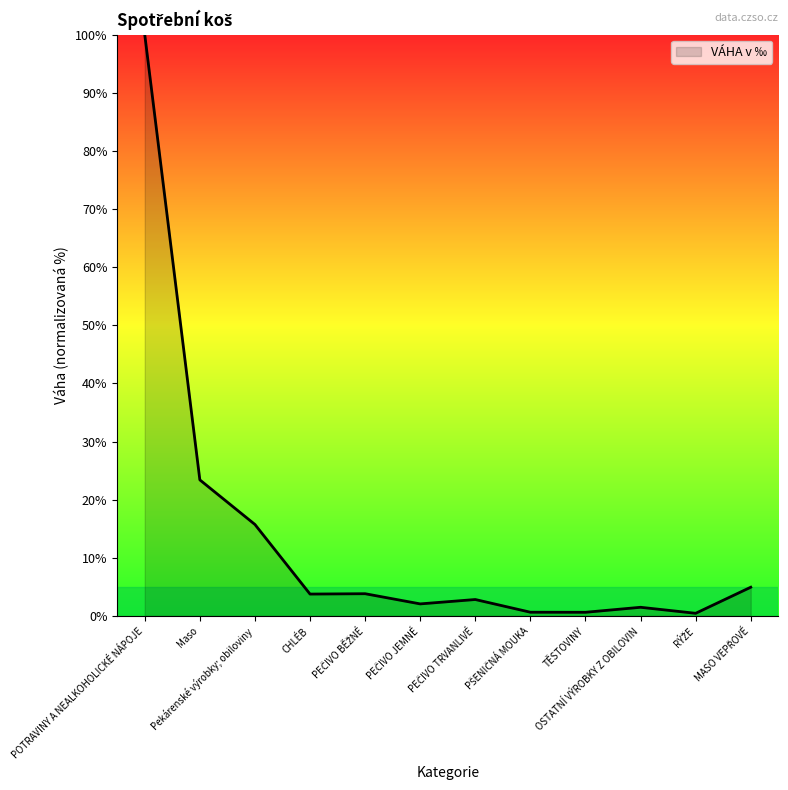

The value at Maso is 34.8. True or false?

False